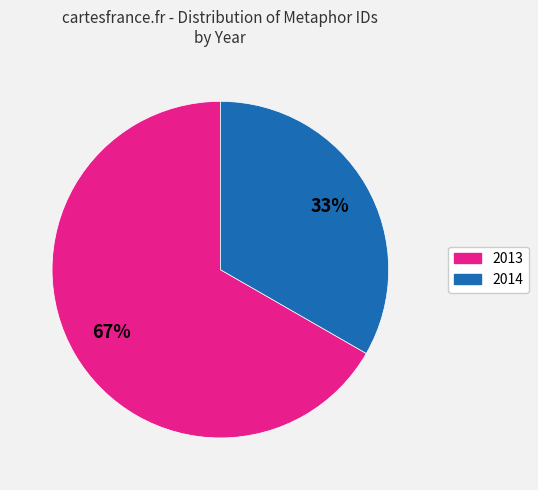

To the nearest percent, what is the average slice percentage?

50%